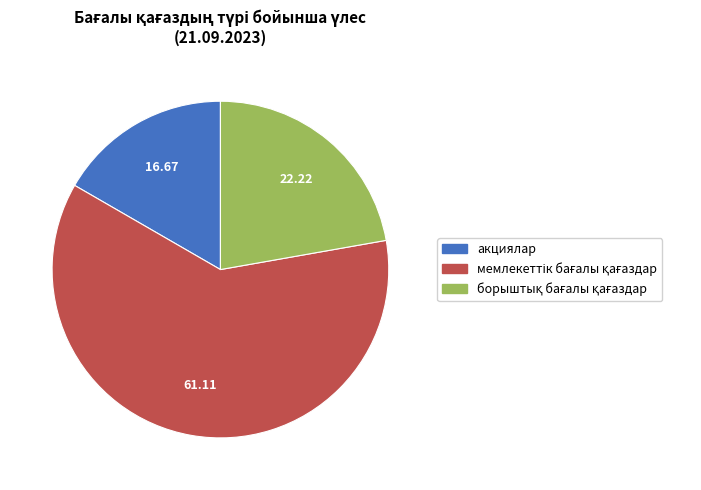

Does any single category account for the majority?

Yes